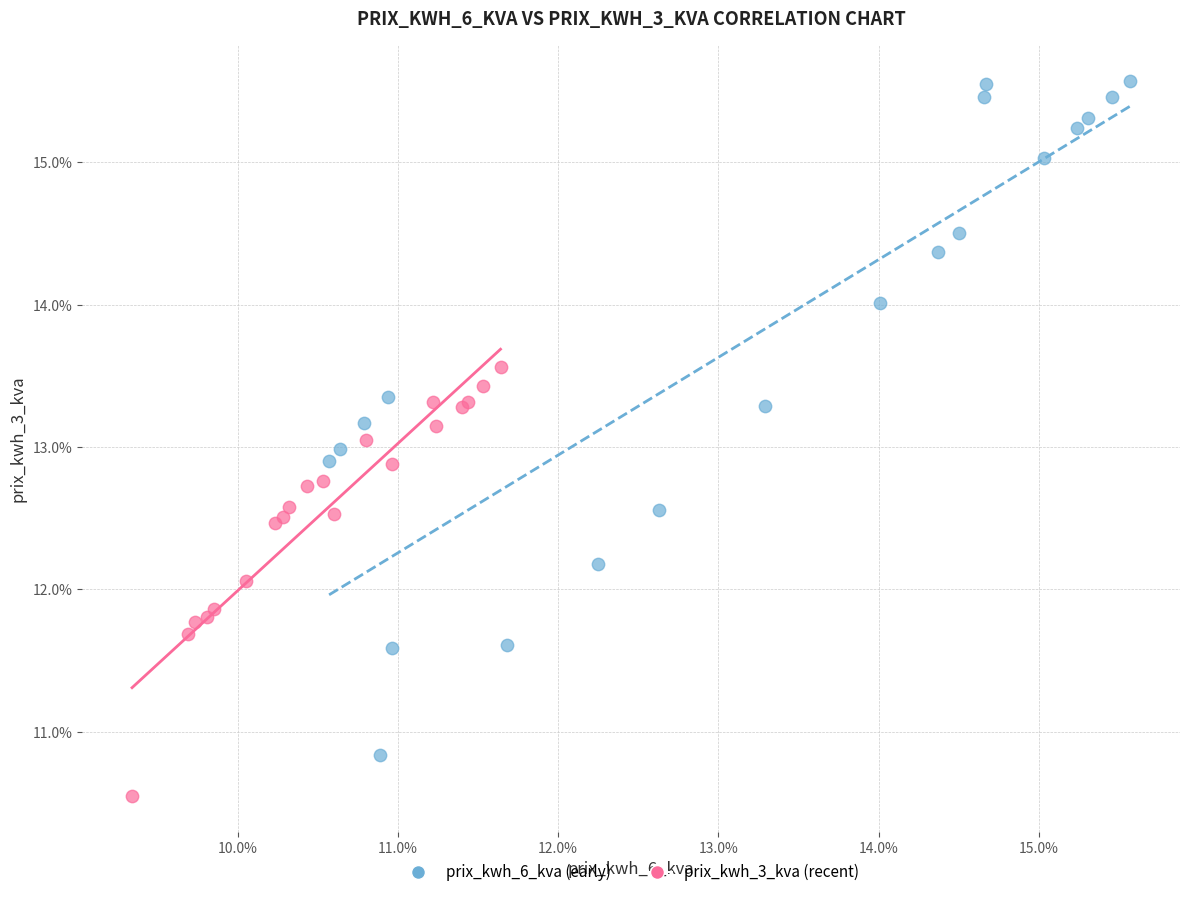

Which series contains the lowest Y value?

prix_kwh_3_kva (recent)